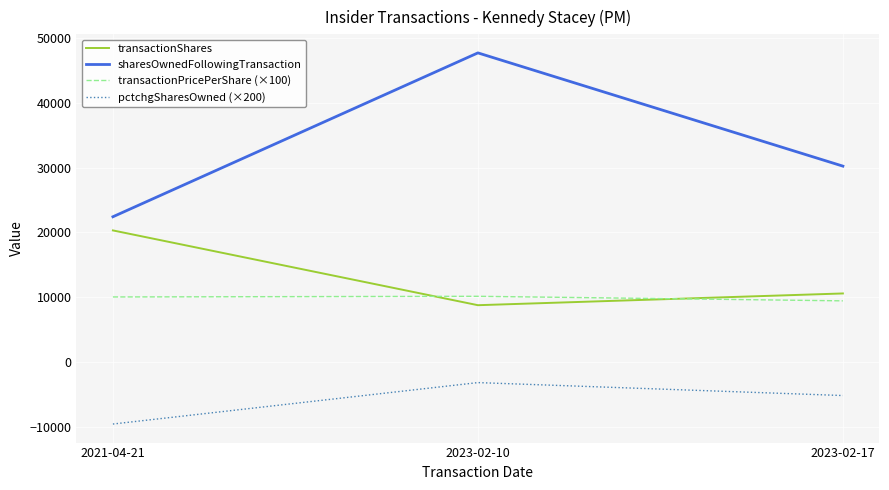

Which category has the lowest value across all series?

2021-04-21